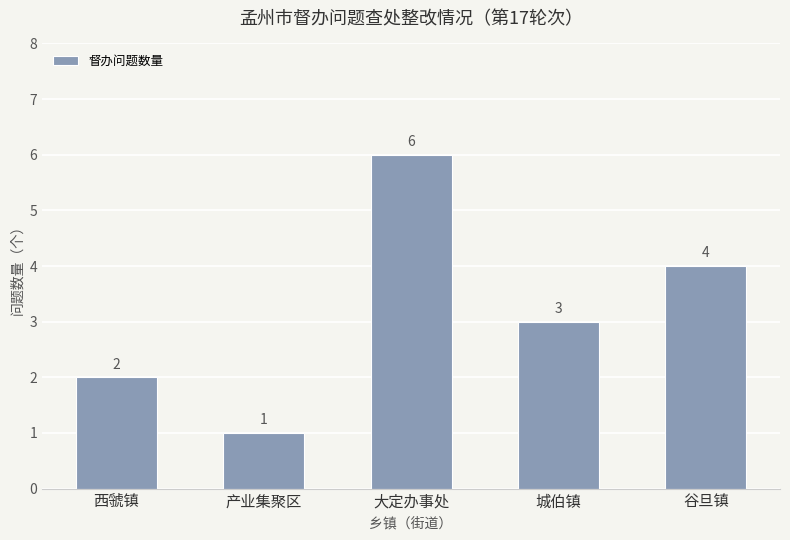

Count the values in the range 2 to 4.

3